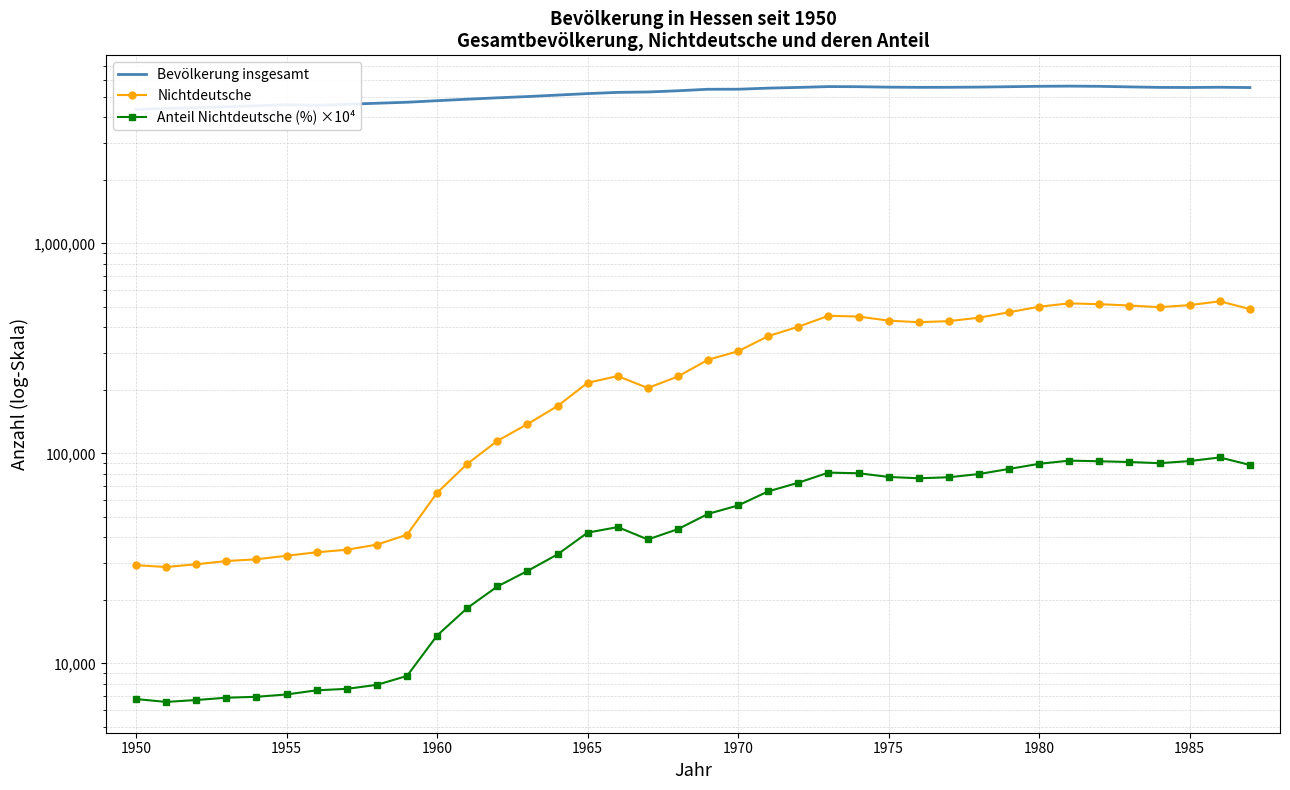

True or false: Anteil Nichtdeutsche (%) ×10⁴ and Nichtdeutsche cross at least once.

False